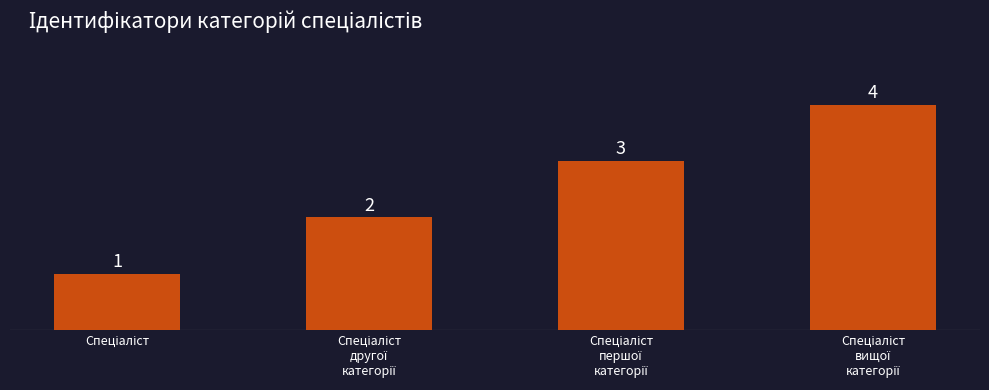

What is the maximum value shown in the chart?

4